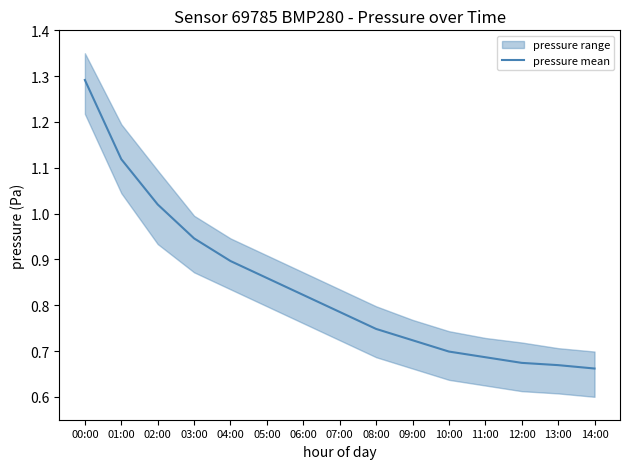

True or false: the data shows 1.4 at 02:00.

False